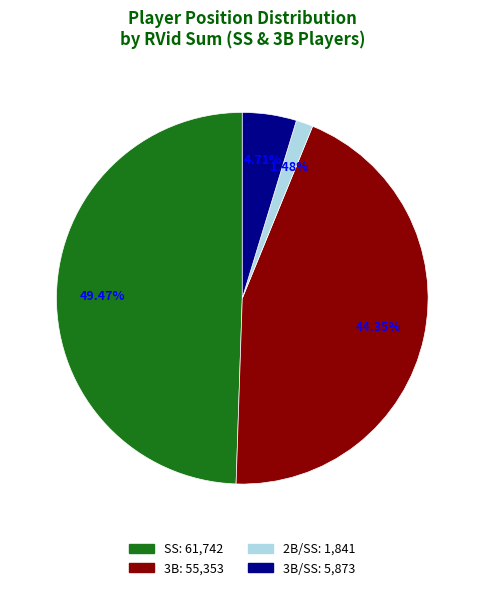

How many slices are in this pie chart?

4